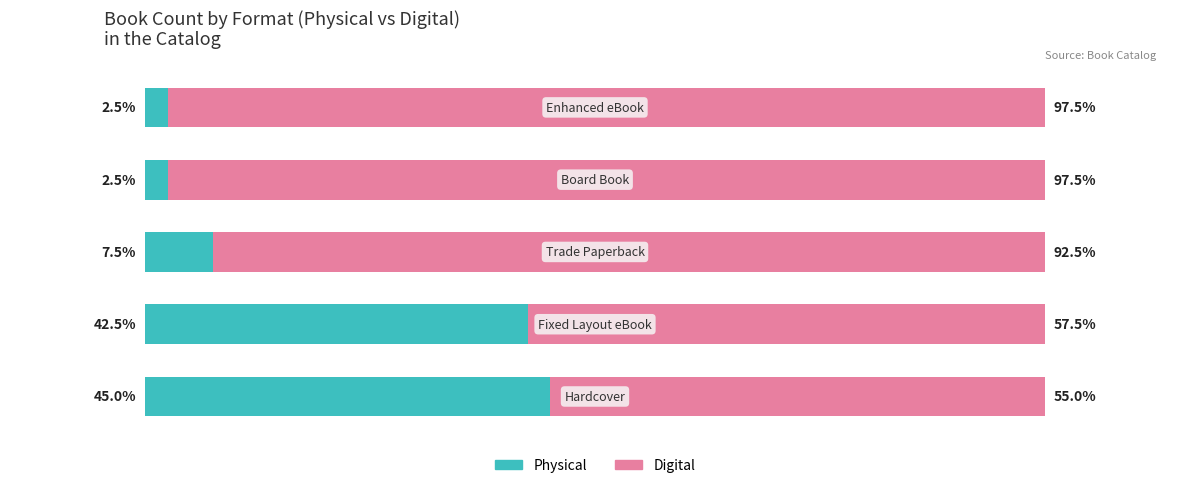

What are all the series names shown in the legend?

Physical, Digital